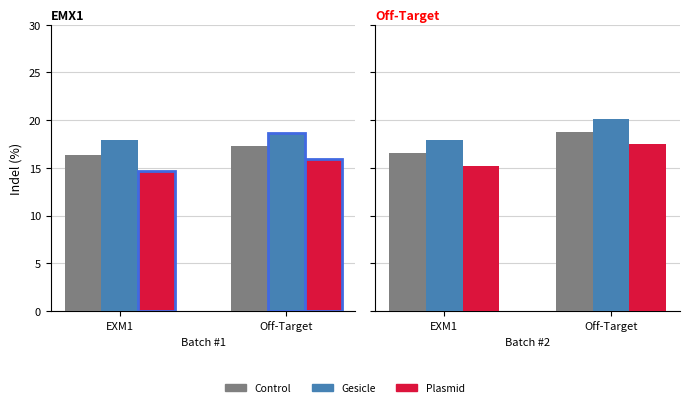

At which category is the sum across all series the highest?

Off-Target